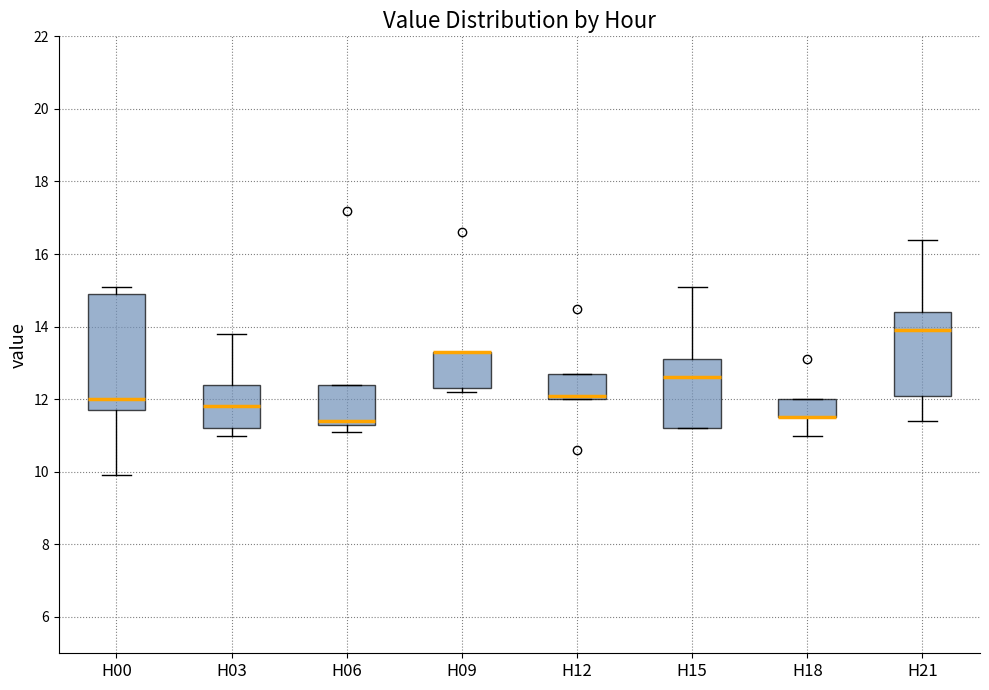

Reading left to right, read every box against the y-axis: the position of its median line, the range the box covers, and the ends of its whiskers. The values are not printed on the chart, so give them approximately, as read against the axis.

H00: median 12.0, box 11.8 to 15.0, whiskers 10.0 to 15.2
H03: median 11.8, box 11.2 to 12.4, whiskers 11.0 to 13.8
H06: median 11.4 (just above the box's lower edge), box 11.4 to 12.4, whiskers 11.2 to 12.4
H09: median 13.4 (drawn on the box's upper edge), box 12.4 to 13.4, whiskers 12.2 to 13.4
H12: median 12.2, box 12.0 to 12.8, whiskers 12.0 to 12.8
H15: median 12.6, box 11.2 to 13.2, whiskers 11.2 to 15.2
H18: median 11.6 (drawn on the box's lower edge), box 11.6 to 12.0, whiskers 11.0 to 12.0
H21: median 14.0, box 12.2 to 14.4, whiskers 11.4 to 16.4